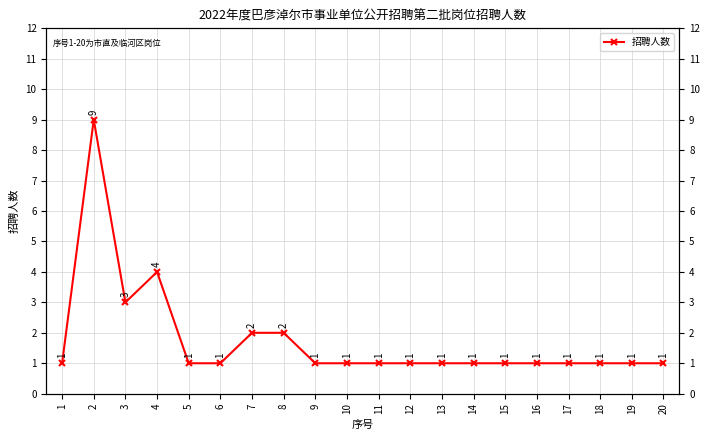

Reading right to left, what are all the values shown in this chart?

1	1	1	1	1	1	1	1	1	1	1	1	2	2	1	1	4	3	9	1